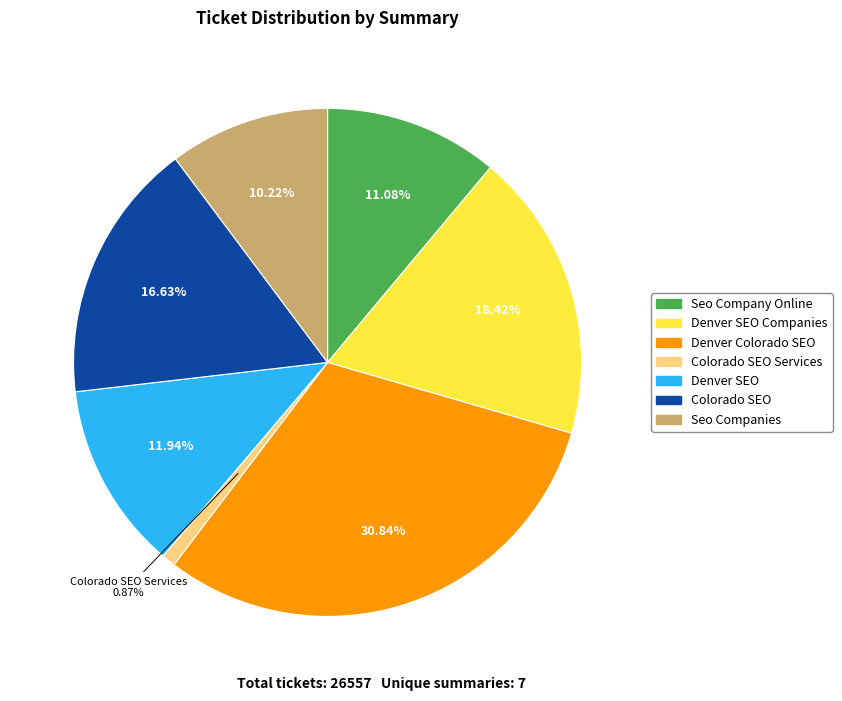

Is there a majority slice in this chart?

No